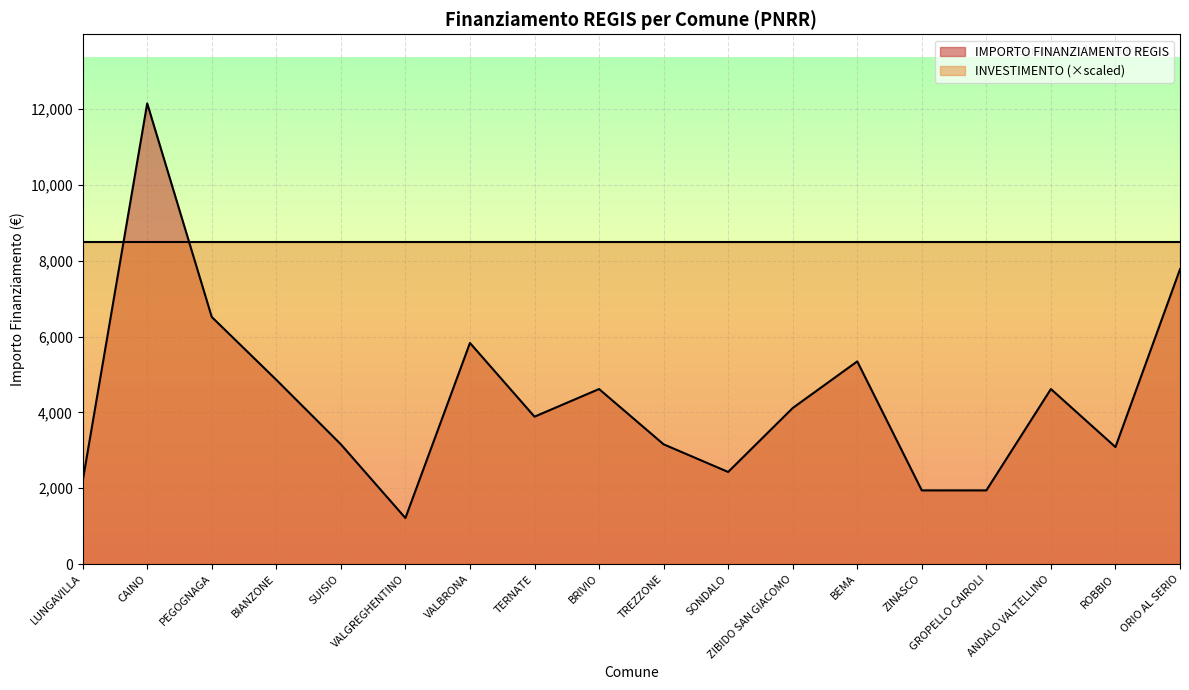

List the labels in order of value, smallest first.

VALGREGHENTINO, ZINASCO, GROPELLO CAIROLI, LUNGAVILLA, SONDALO, ROBBIO, SUISIO, TREZZONE, TERNATE, ZIBIDO SAN GIACOMO, BRIVIO, ANDALO VALTELLINO, BIANZONE, BEMA, VALBRONA, PEGOGNAGA, ORIO AL SERIO, CAINO